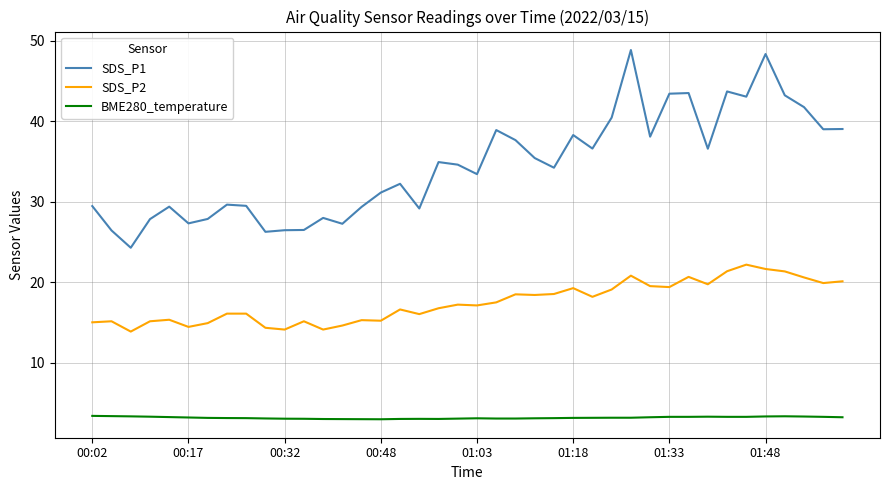

What is the highest value of the BME280_temperature series?

3.4